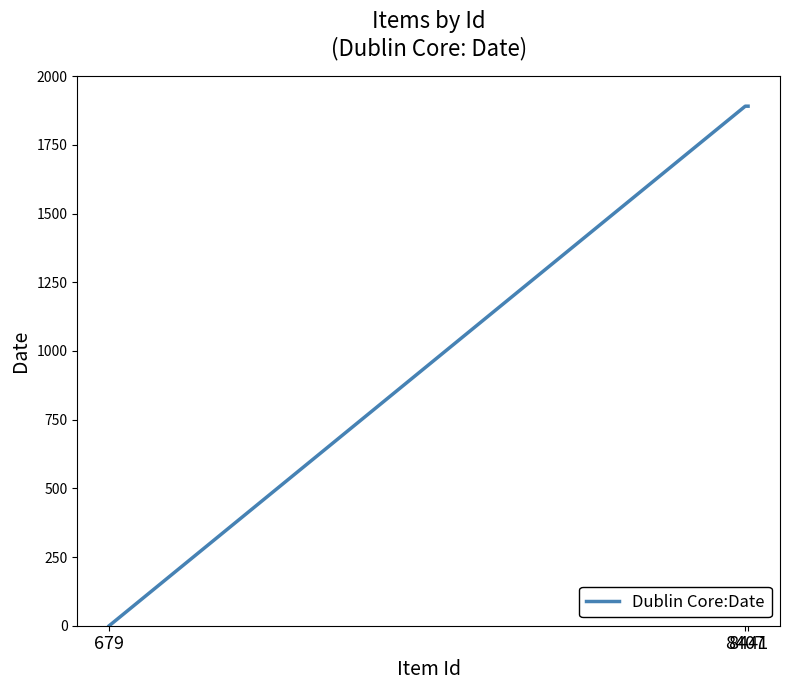

Does the chart display data point markers on the line(s)?

No